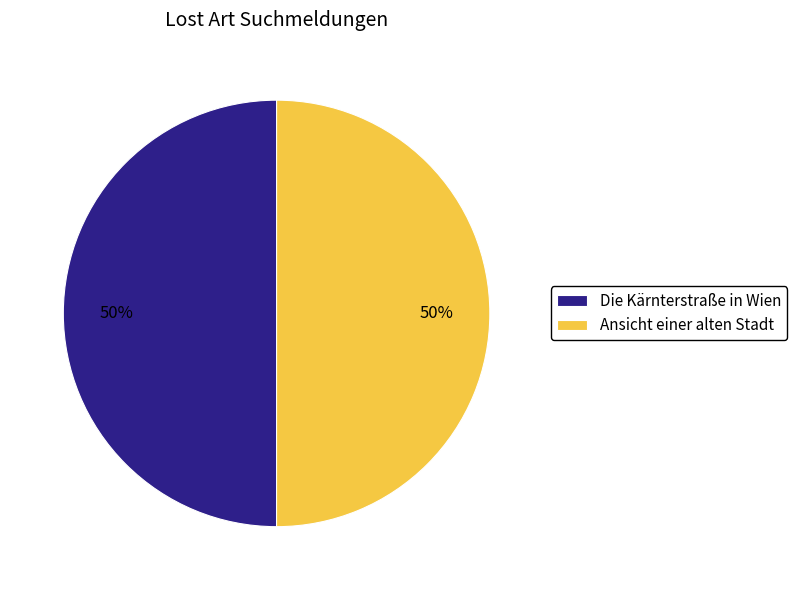

To the nearest percent, what portion does Die Kärnterstraße in Wien represent?

50%